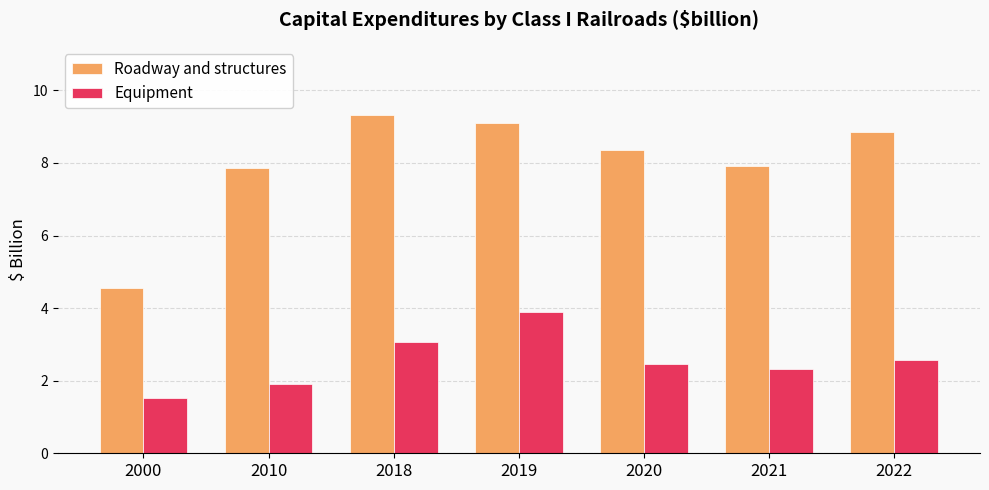

What value does the Equipment series have at 2022?

2.6